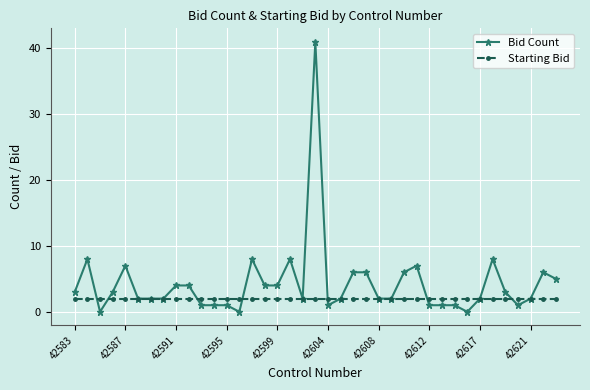

What is the sum of all Starting Bid values?

78